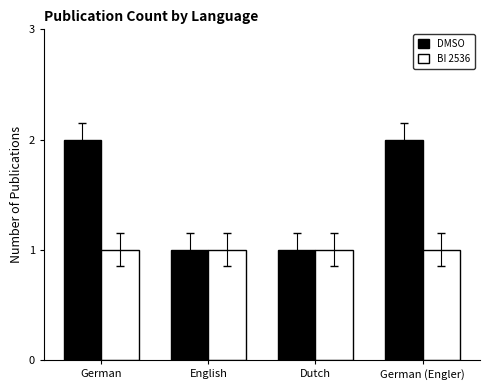

What is the label of the 1st bar from the left?

German